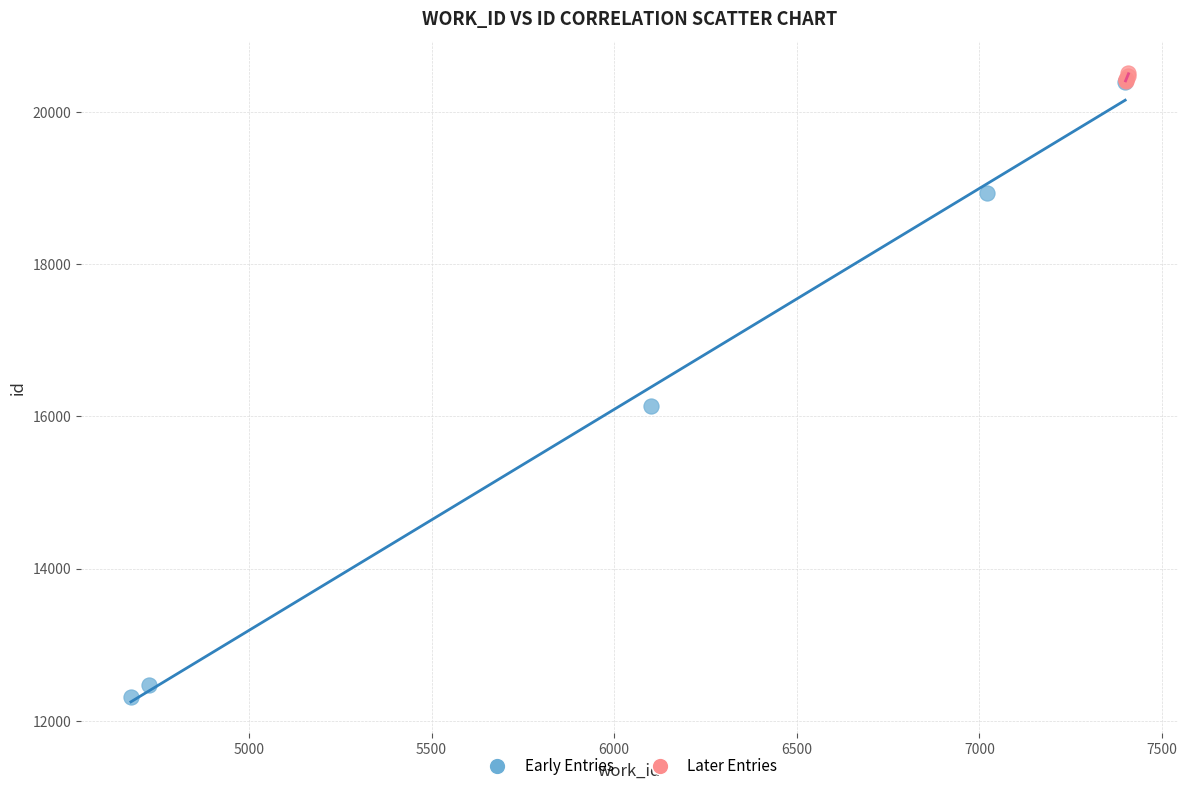

Which series has the largest Y range (max minus min)?

Early Entries